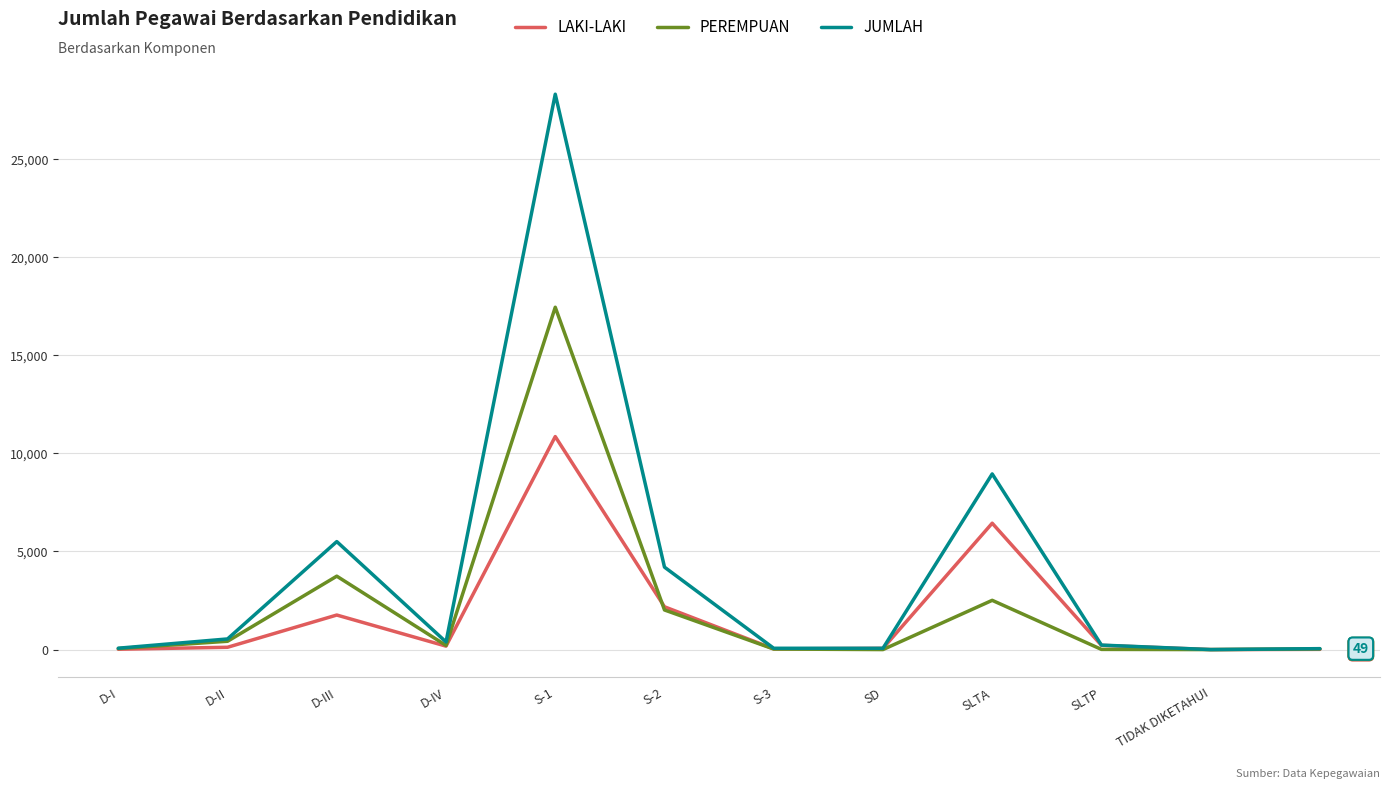

Which series has the largest total across all categories?

JUMLAH